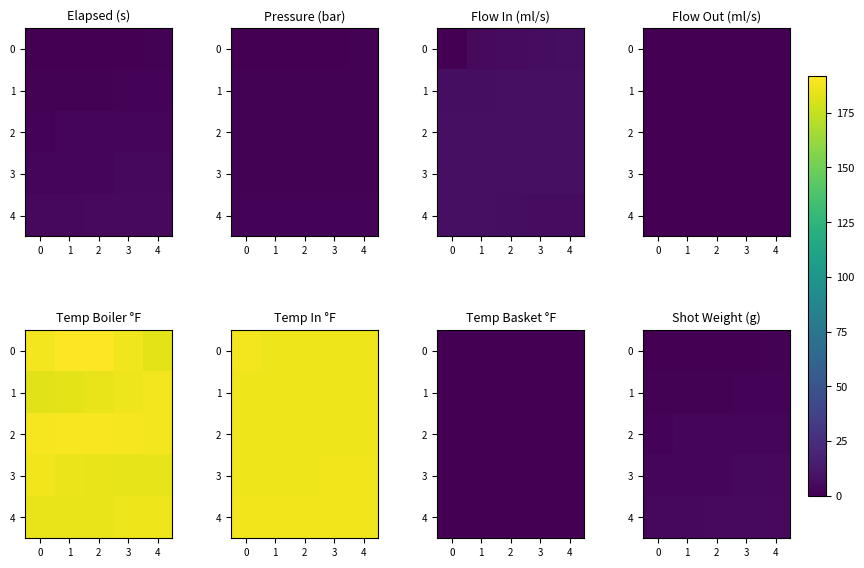

How many values in the 2 series are below 2?

1